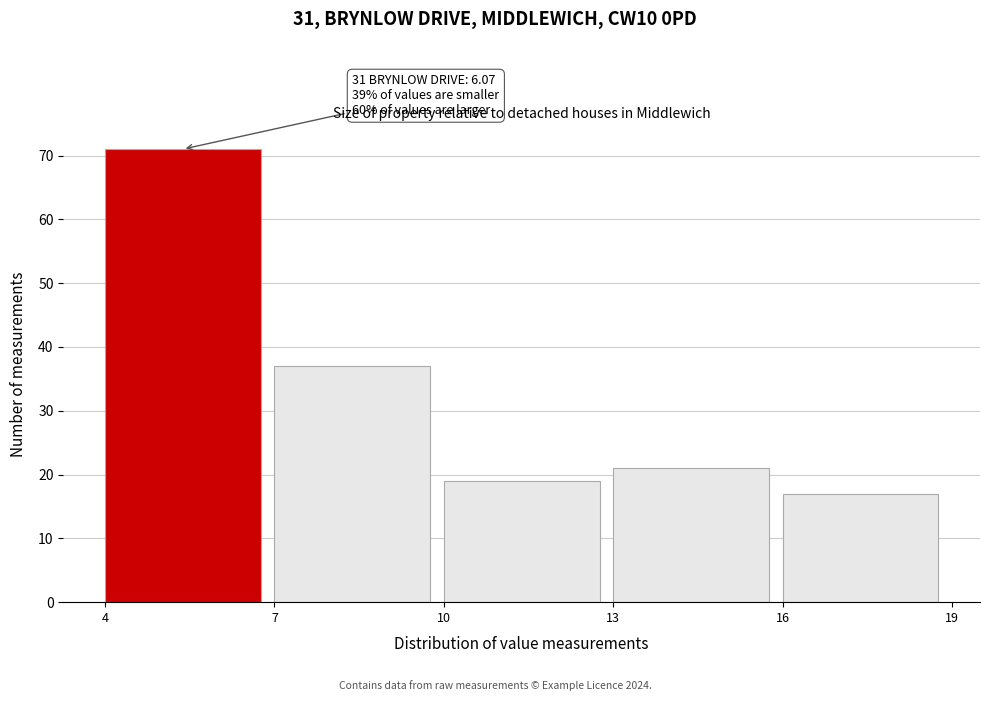

Over which range of the x-axis is the bar tallest?

4 to 7